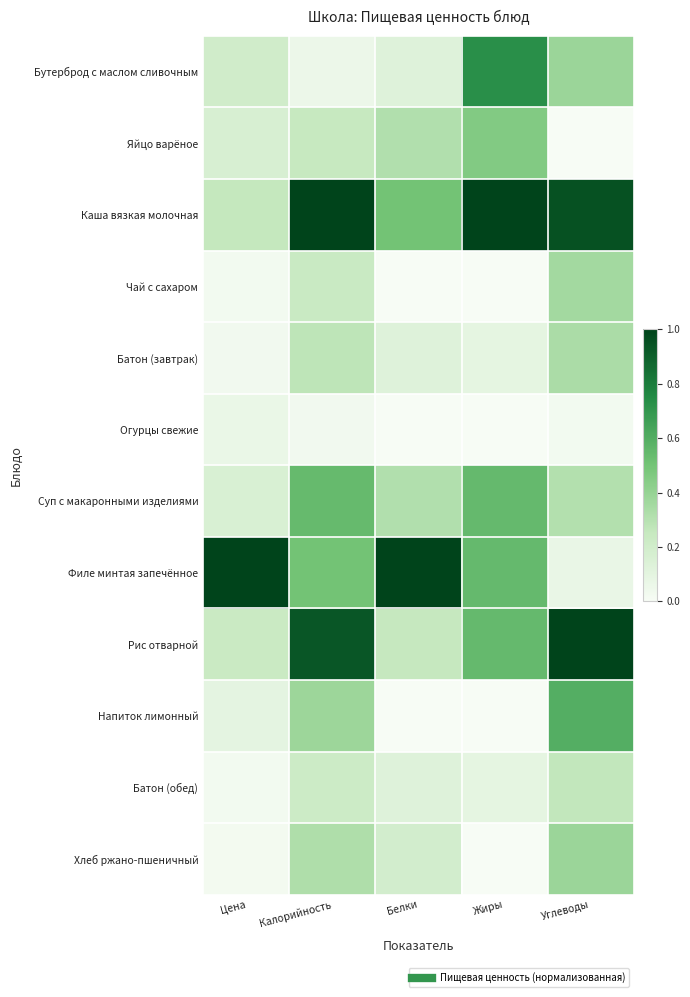

Which series has the largest total across all categories?

Каша вязкая молочная